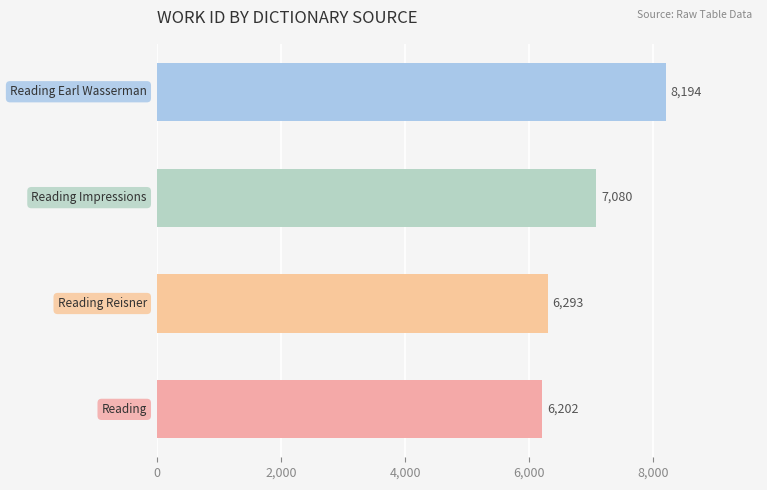

What is the difference between the second highest and minimum values?

878